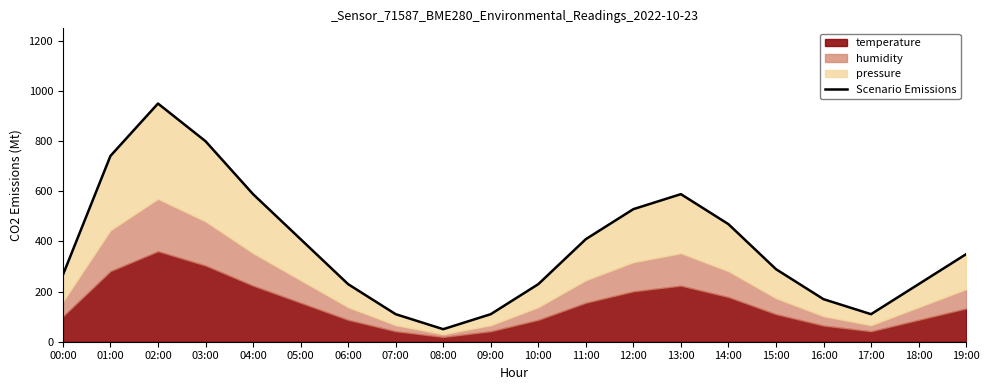

What is the change in value from 00:00 to 07:00?

-156.6